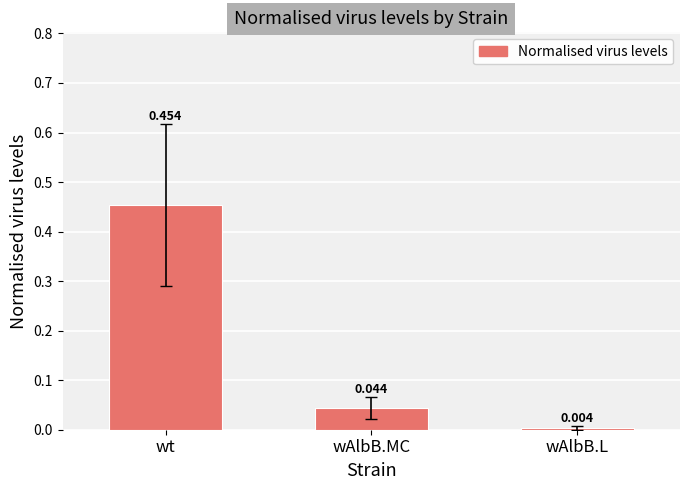

Which category has the lowest value across all series?

wAlbB.L